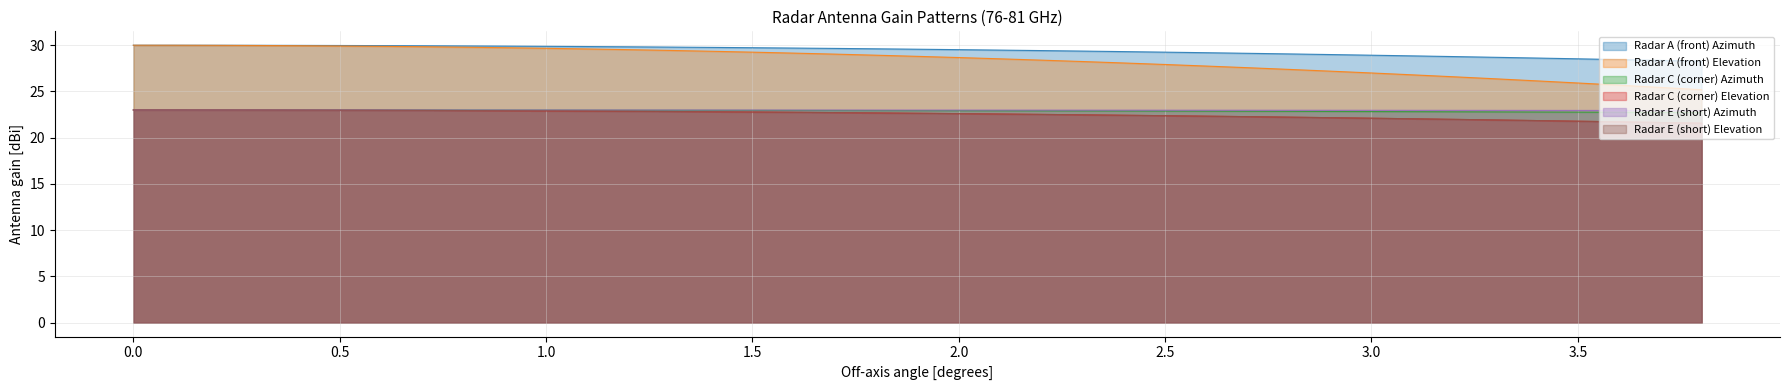

Which series has the widest spread of values?

Radar A (front) Elevation